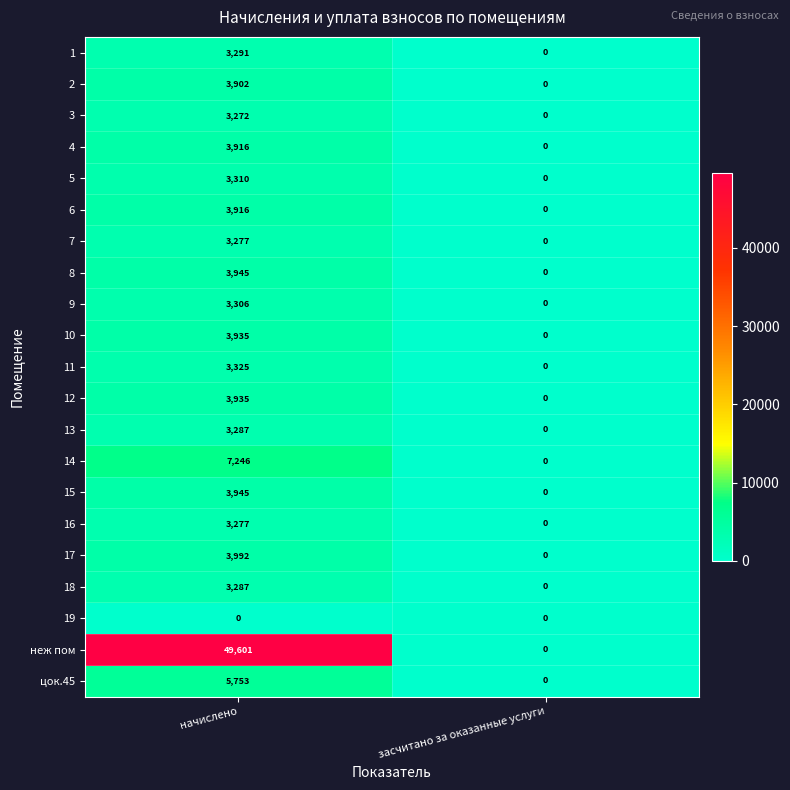

What is the difference between the maximum and minimum values in the 12 series?

3935